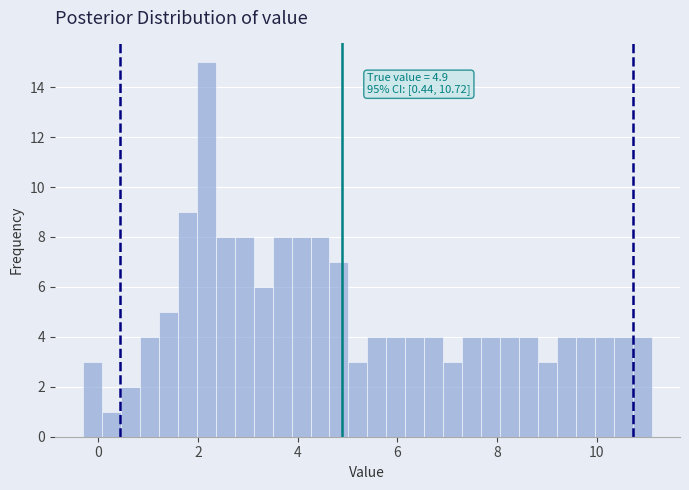

Around what value on the x-axis is the tallest bar? Give the approximate position of its centre, as read against the axis.

2.2